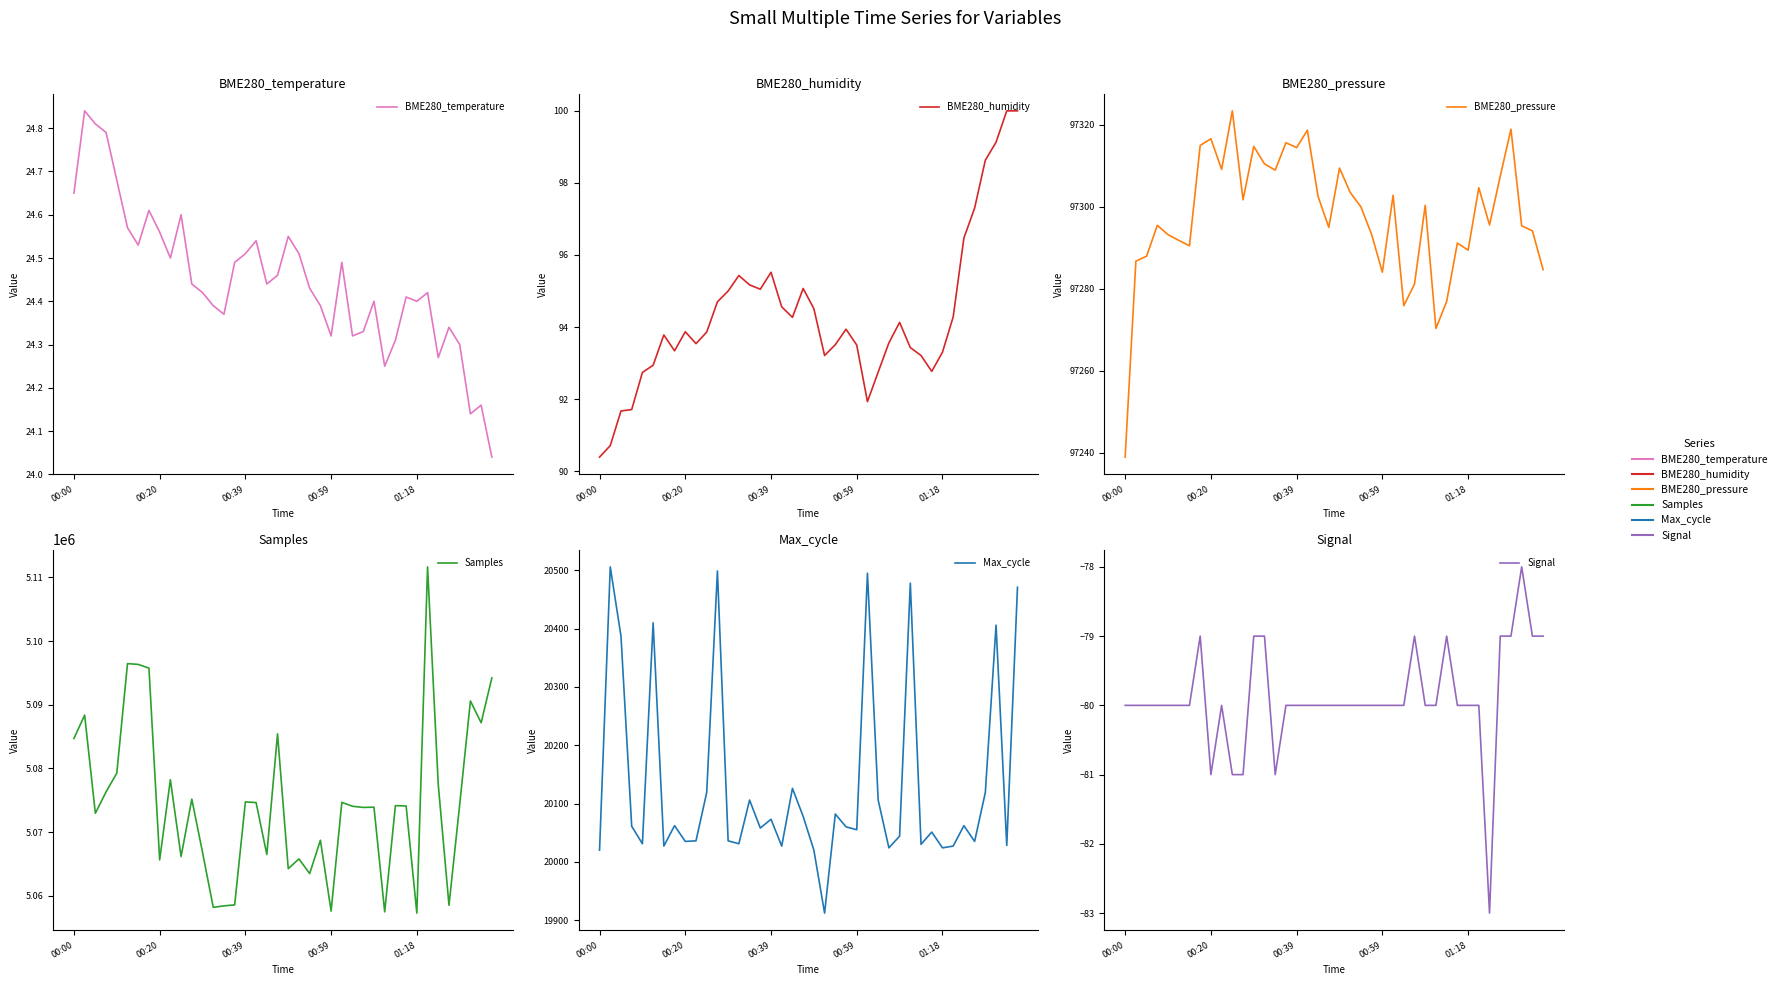

What is the sum of the Max_cycle values at 27 and 12?

40060.0